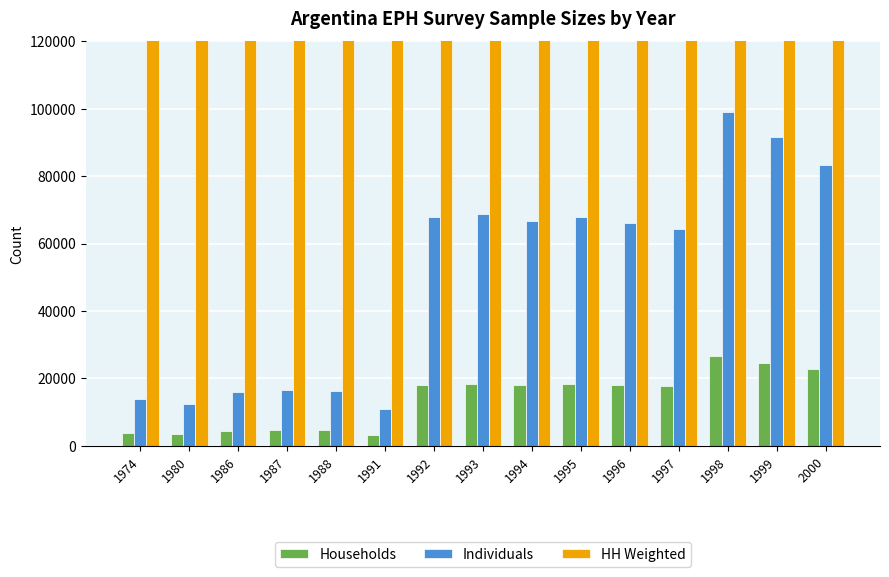

What are all the series names shown in the legend?

Households, Individuals, HH Weighted